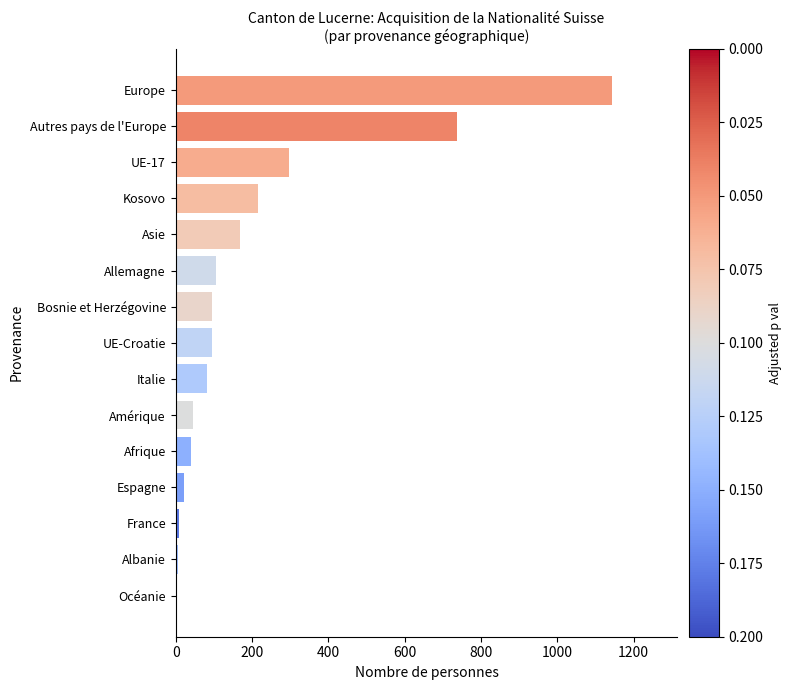

Between Bosnie et Herzégovine and Albanie, which is larger?

Bosnie et Herzégovine